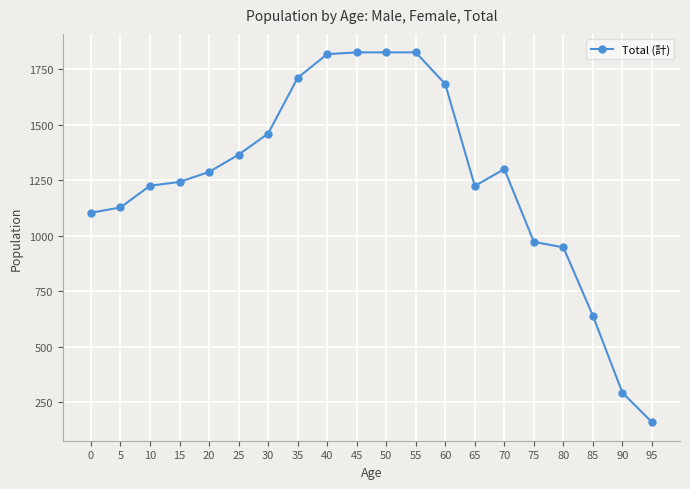

Which category has the lowest value across all series?

95